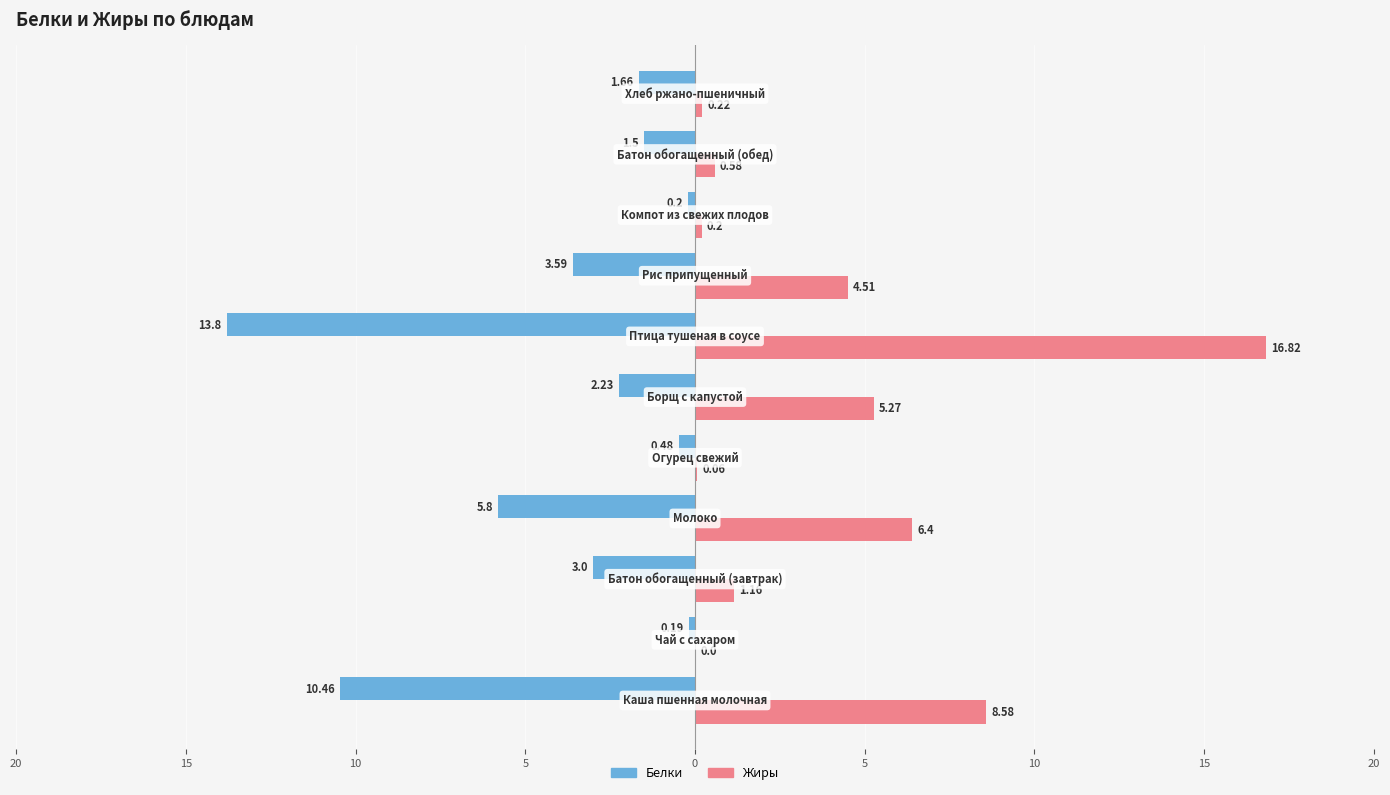

At how many categories does at least one series exceed 0?

10